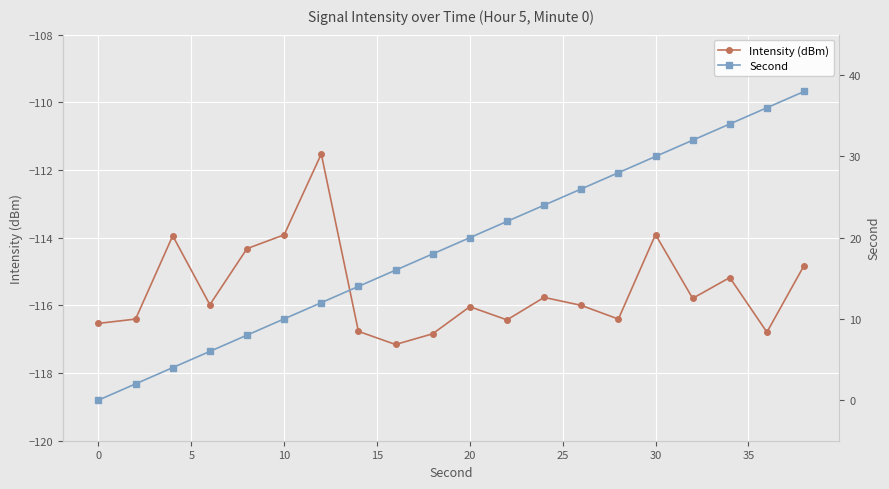

List the series in order of their peak value, highest first.

Second, Intensity (dBm)